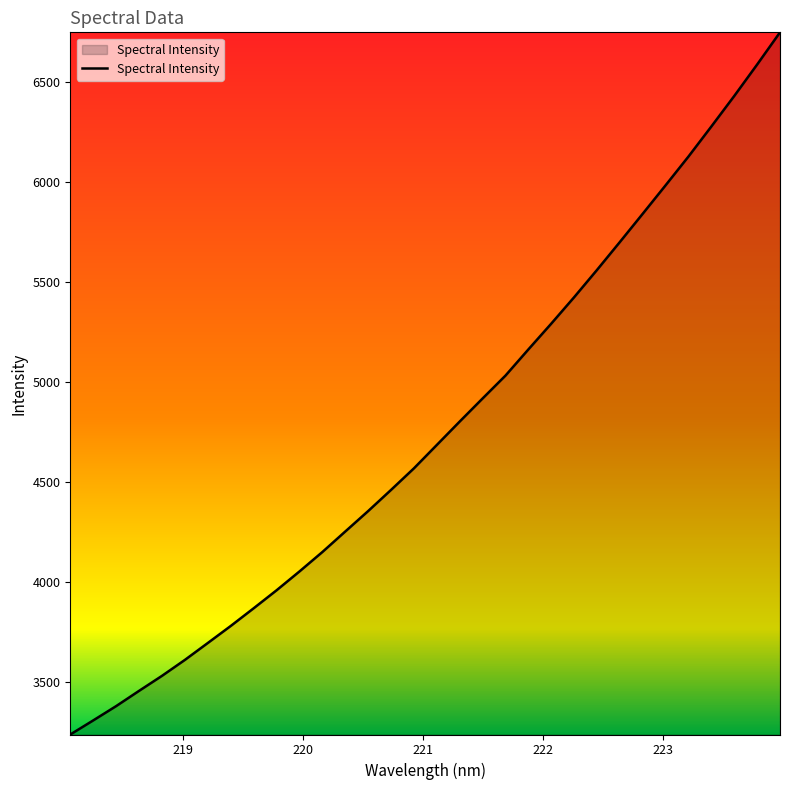

What is the minimum value shown in the chart?

3240.1